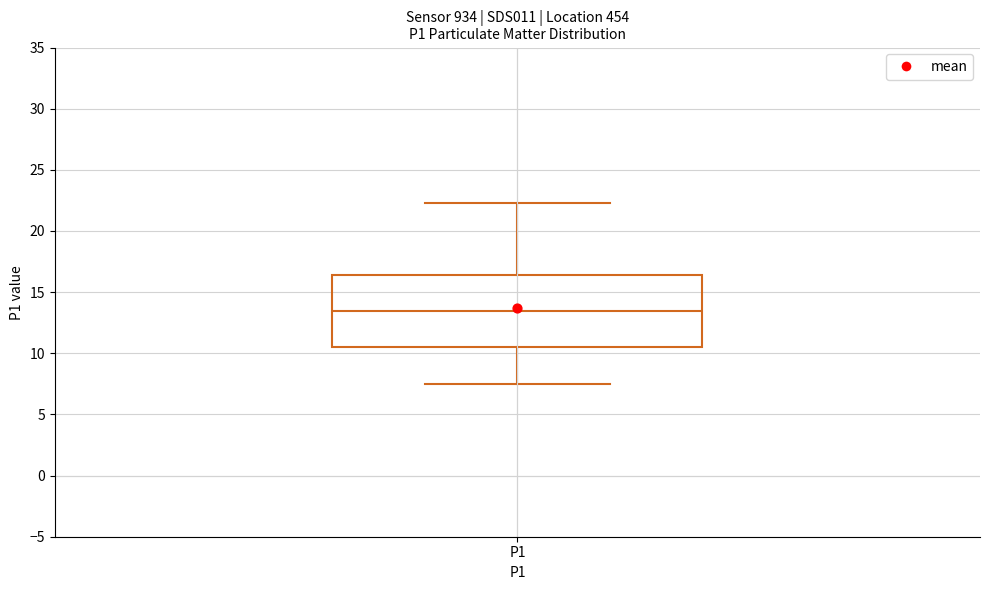

Where is the lower edge of the box for P1 on the y-axis? The values are not printed on the chart, so give them approximately, as read against the axis.

10.5